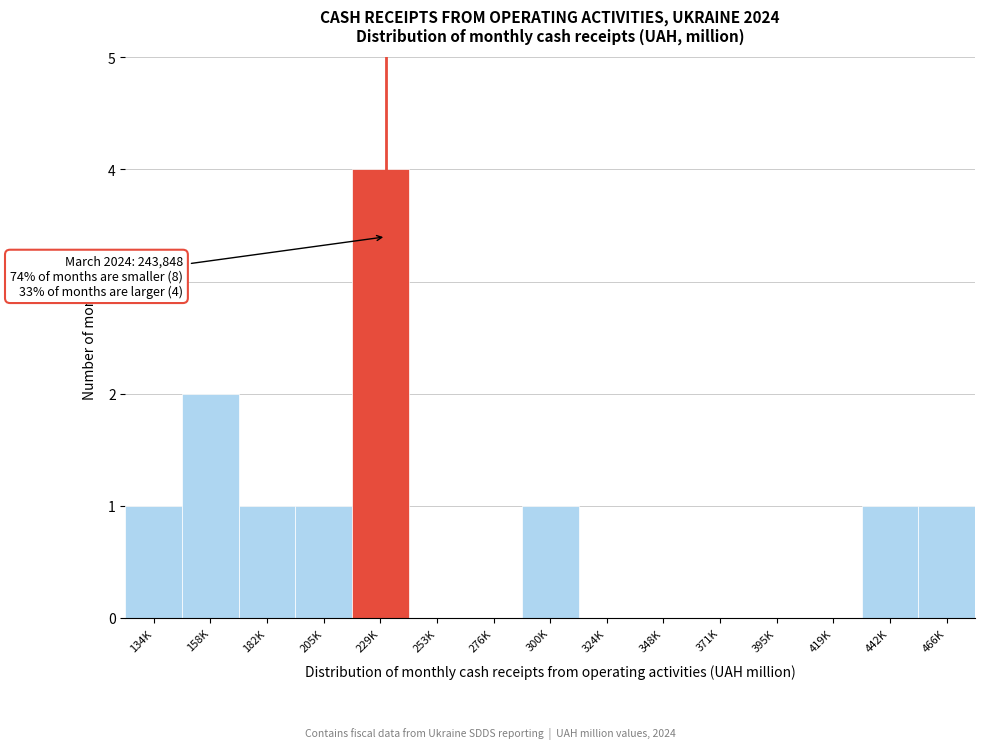

Reading right to left, extract all data points from this chart.

466K=1	442K=1	419K=0	395K=0	371K=0	348K=0	324K=0	300K=1	276K=0	253K=0	229K=4	205K=1	182K=1	158K=2	134K=1